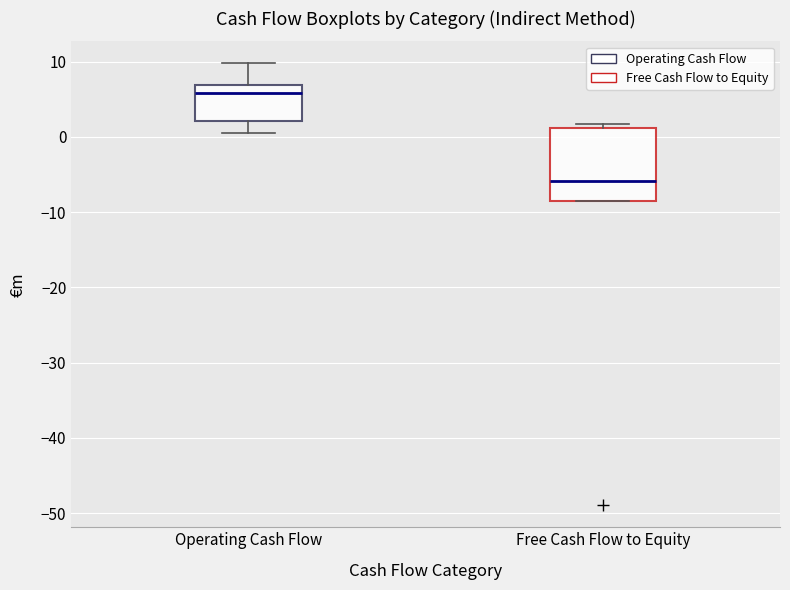

Reading left to right, transcribe this box plot: for each box, give where its median line is, the range the box spans, and where its two whiskers end, as read against the y-axis. The values are not printed on the chart, so give them approximately, as read against the axis.

Operating Cash Flow: median 6, box 2 to 7, whiskers 0 to 10
Free Cash Flow to Equity: median -6, box -8 to 1, whiskers -8 to 2